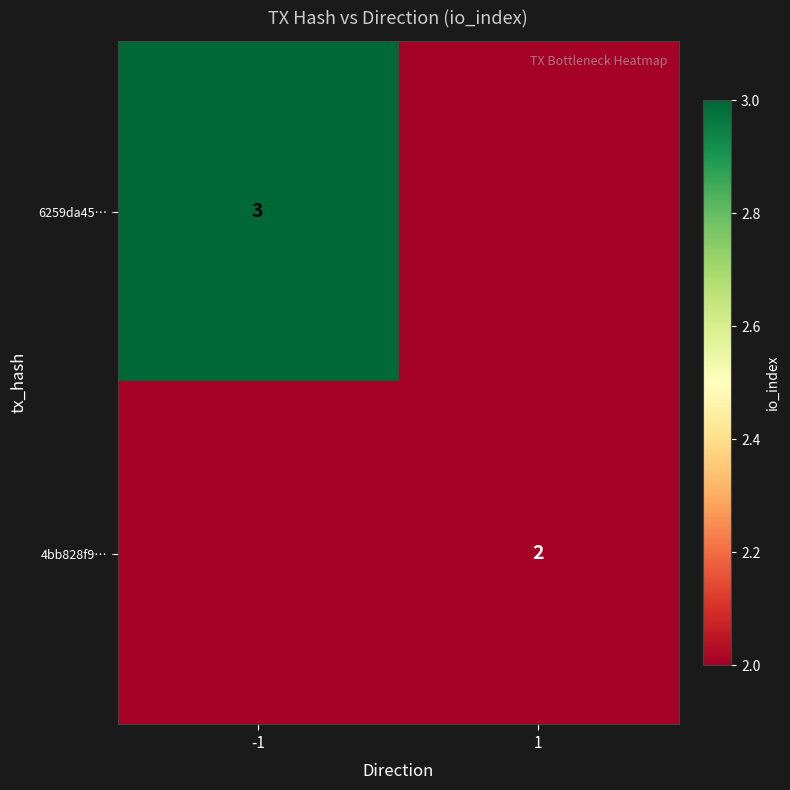

True or false: 6259da45… has a value of 4 at -1.

False